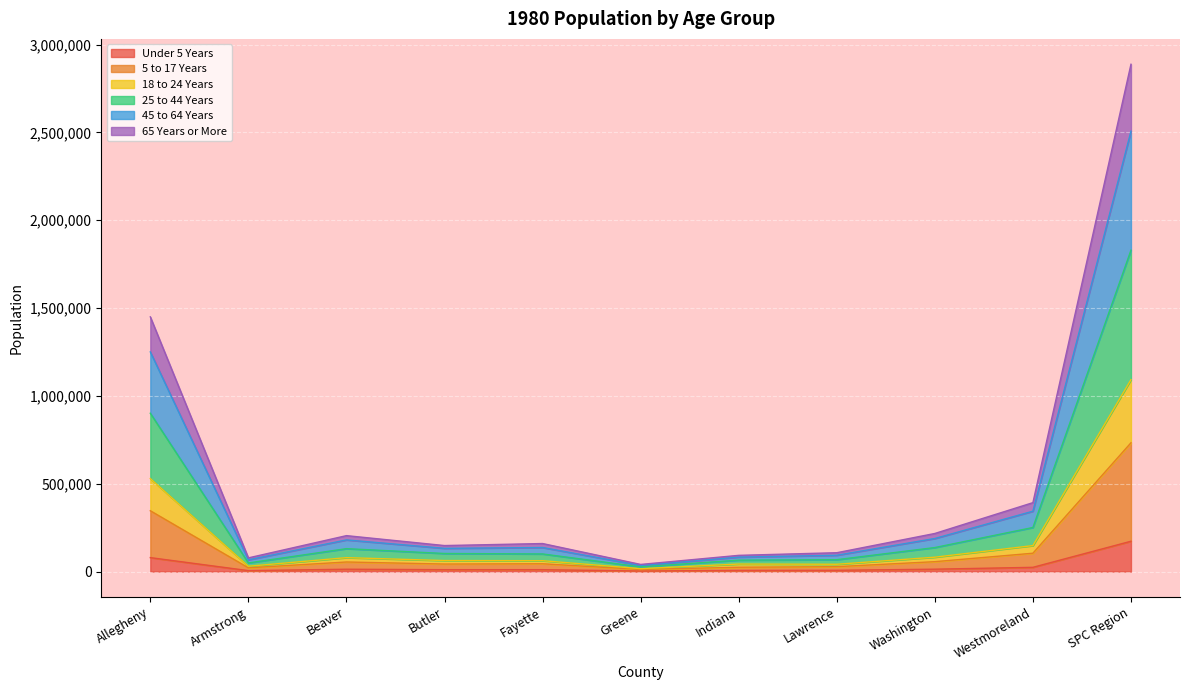

At which category is the sum across all series the highest?

SPC Region